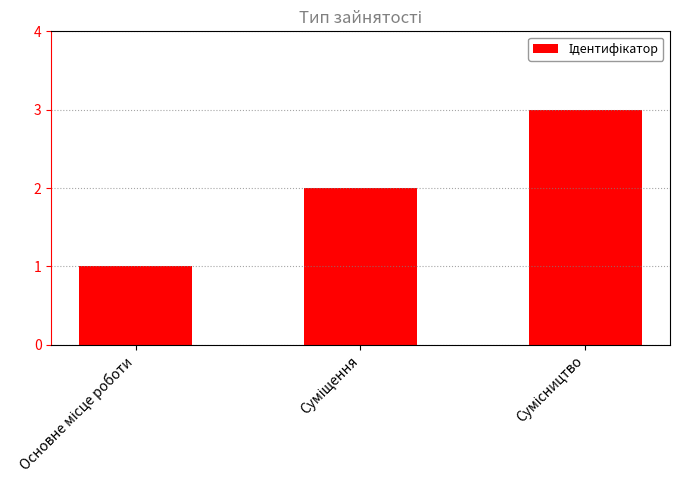

What is the sum of all values?

6